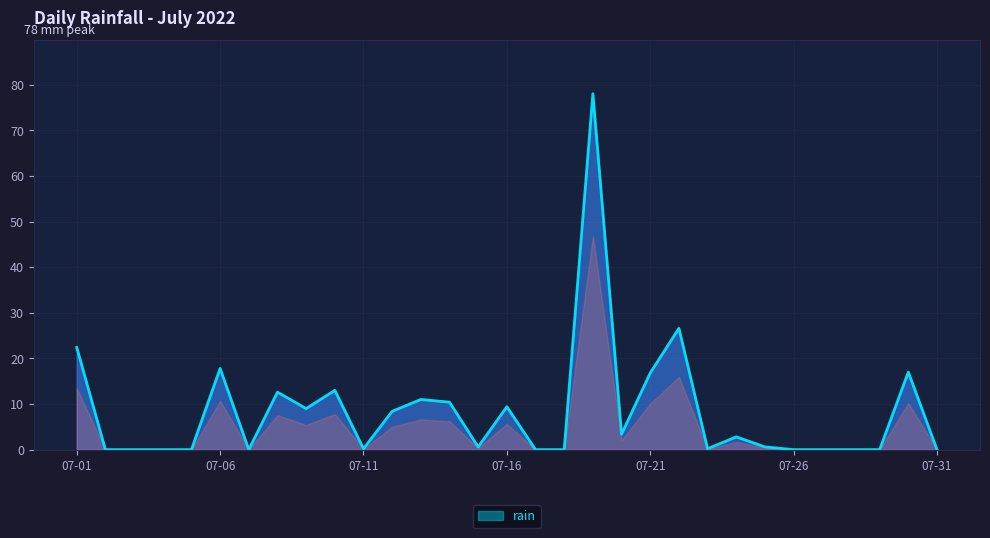

What is the greatest value displayed?

78.0